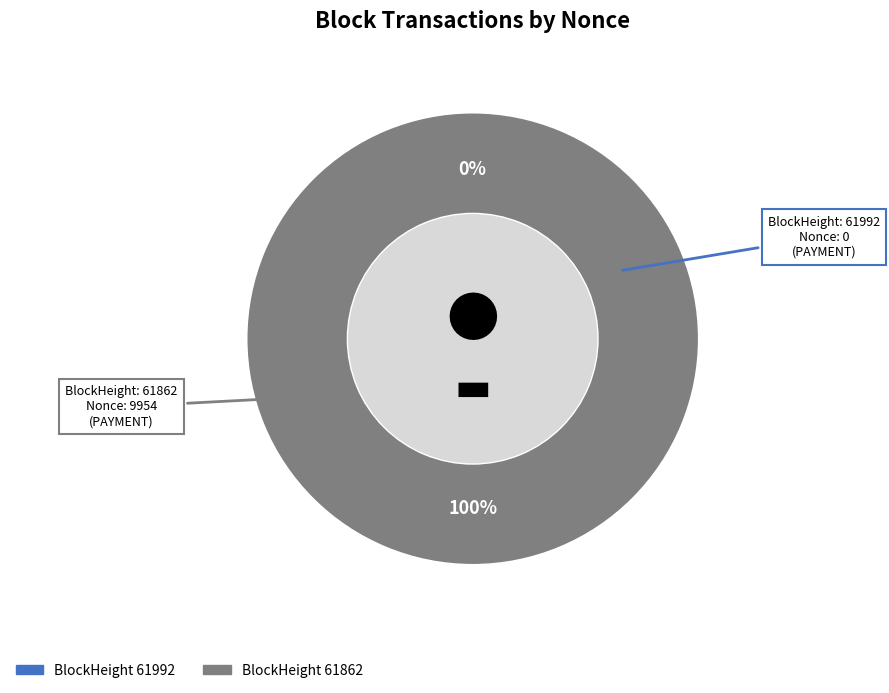

How many slices are in this pie chart?

2